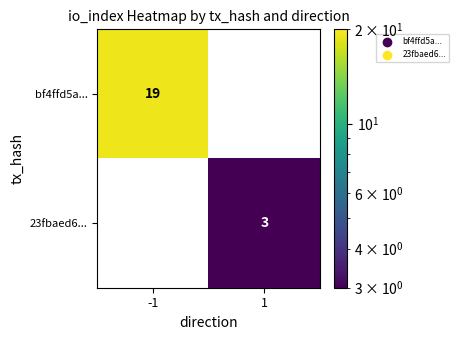

The 23fbaed6... series shows 0 at -1. True or false?

True